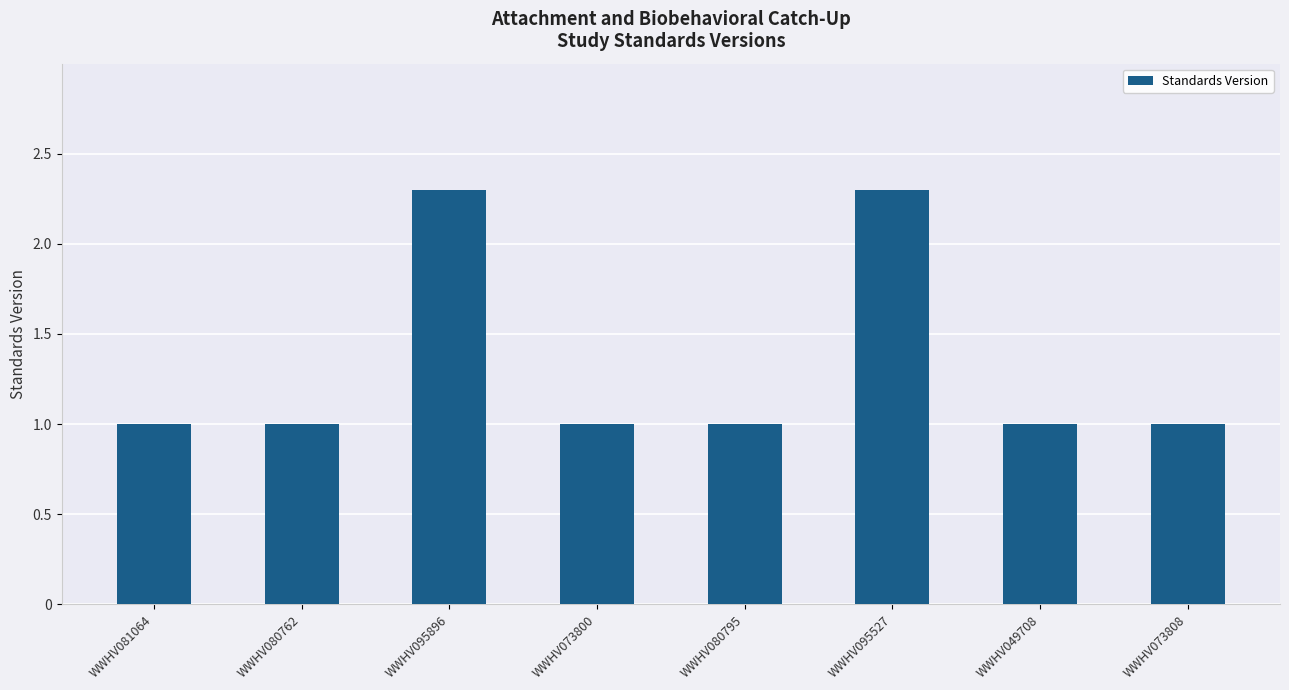

Reading left to right, transcribe all the data shown in this chart.

WWHV081064=1.0	WWHV080762=1.0	WWHV095896=2.3	WWHV073800=1.0	WWHV080795=1.0	WWHV095527=2.3	WWHV049708=1.0	WWHV073808=1.0